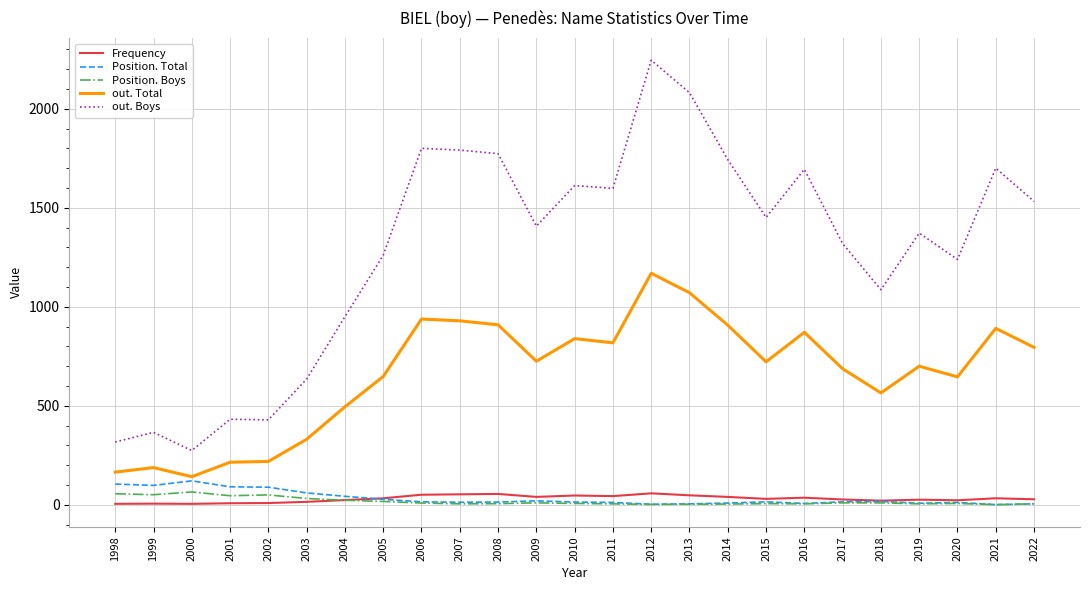

What is the spread (max minus min) of values at 2012?

2243